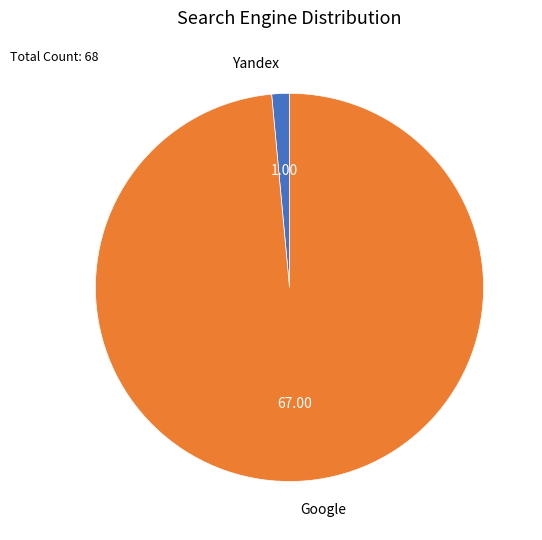

Do Google and Yandex together represent more than half of the pie?

Yes